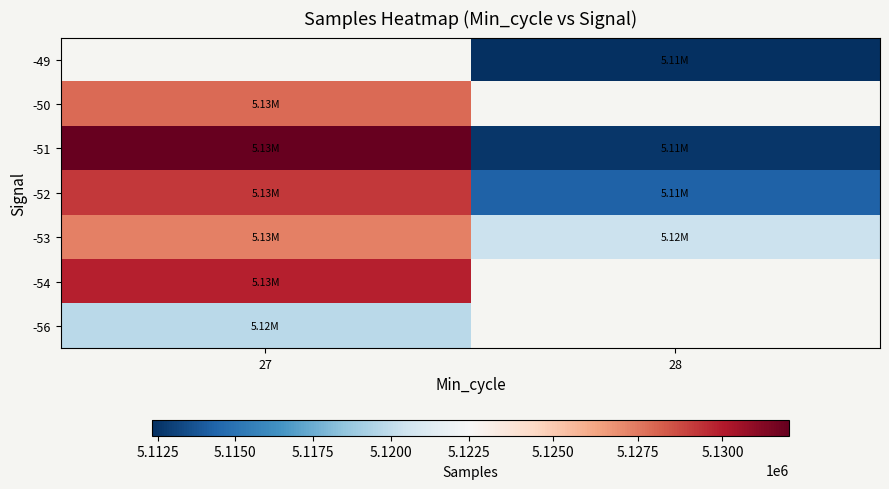

What value does the -56 series have at 27?

5119813.0